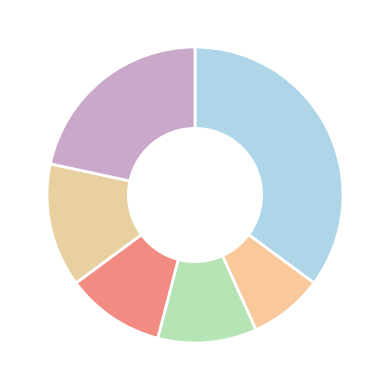

Count the number of slices in the pie.

6